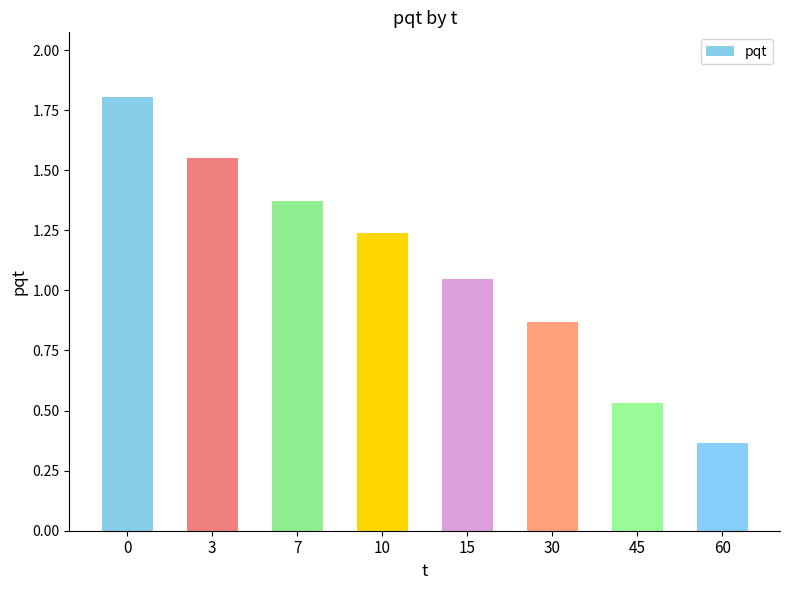

List the labels in order of value, smallest first.

60, 45, 30, 15, 10, 7, 3, 0